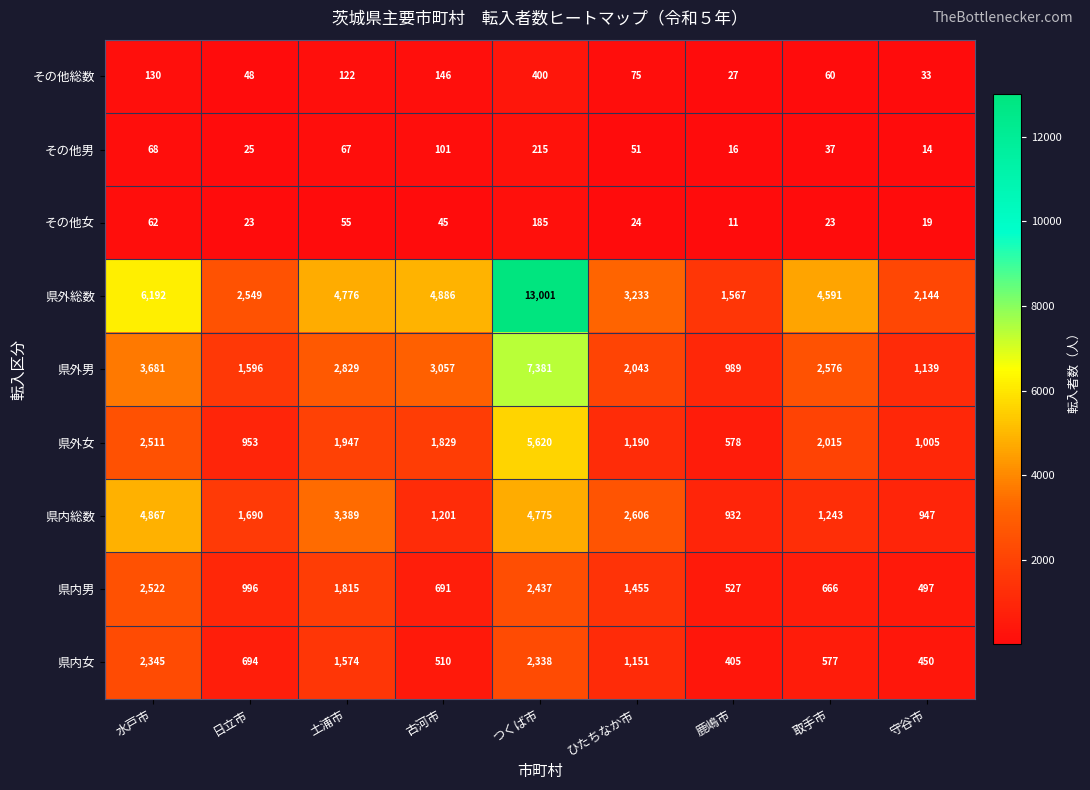

What is the sum of the 県内総数 values at つくば市 and 土浦市?

8164